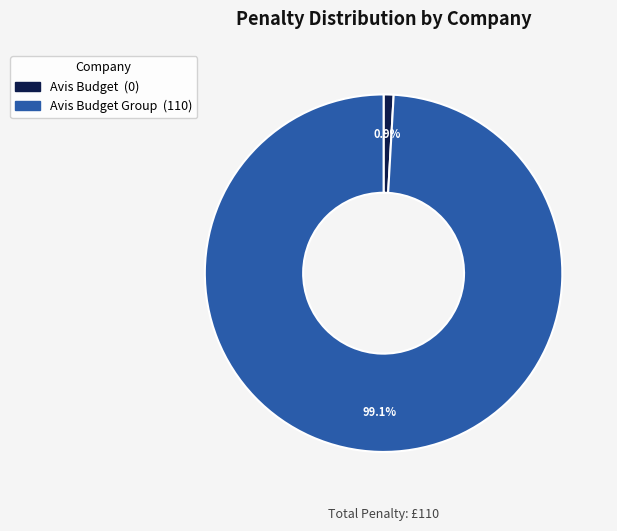

Does any single category account for the majority?

Yes